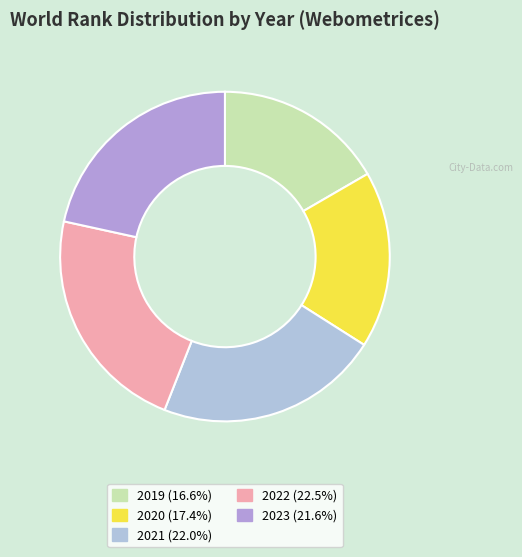

Is it true that 2021 is 34% of the pie?

False